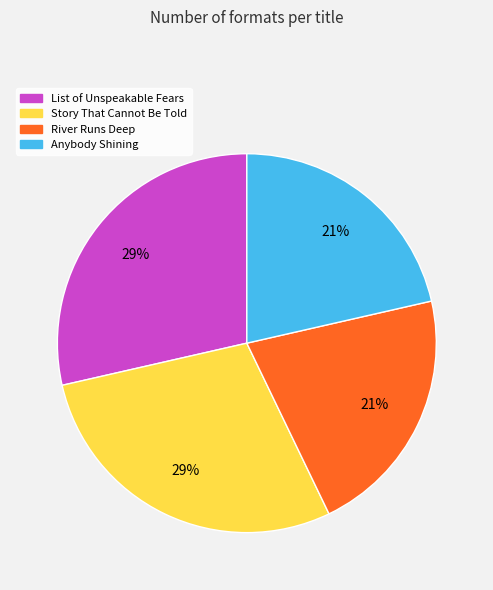

Does any single category account for the majority?

No